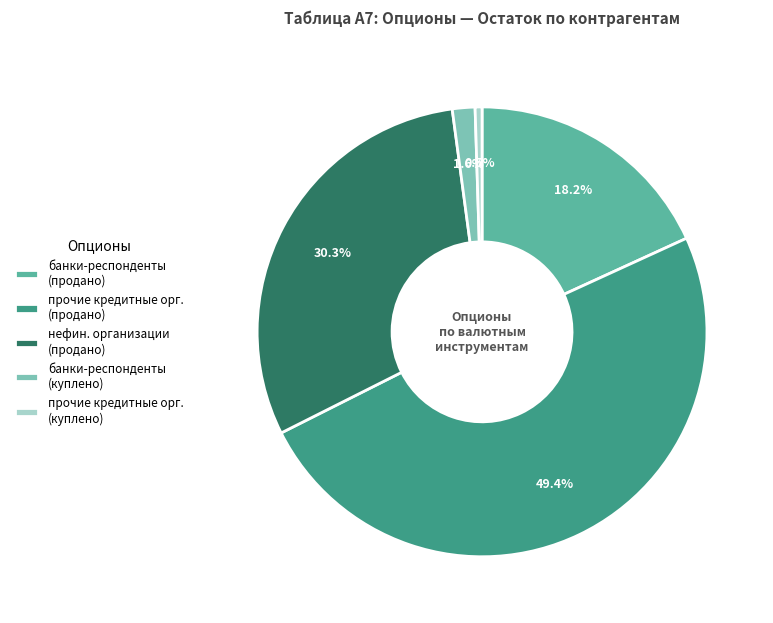

Which category has the biggest portion of the pie?

прочие кредитные орг. (продано)